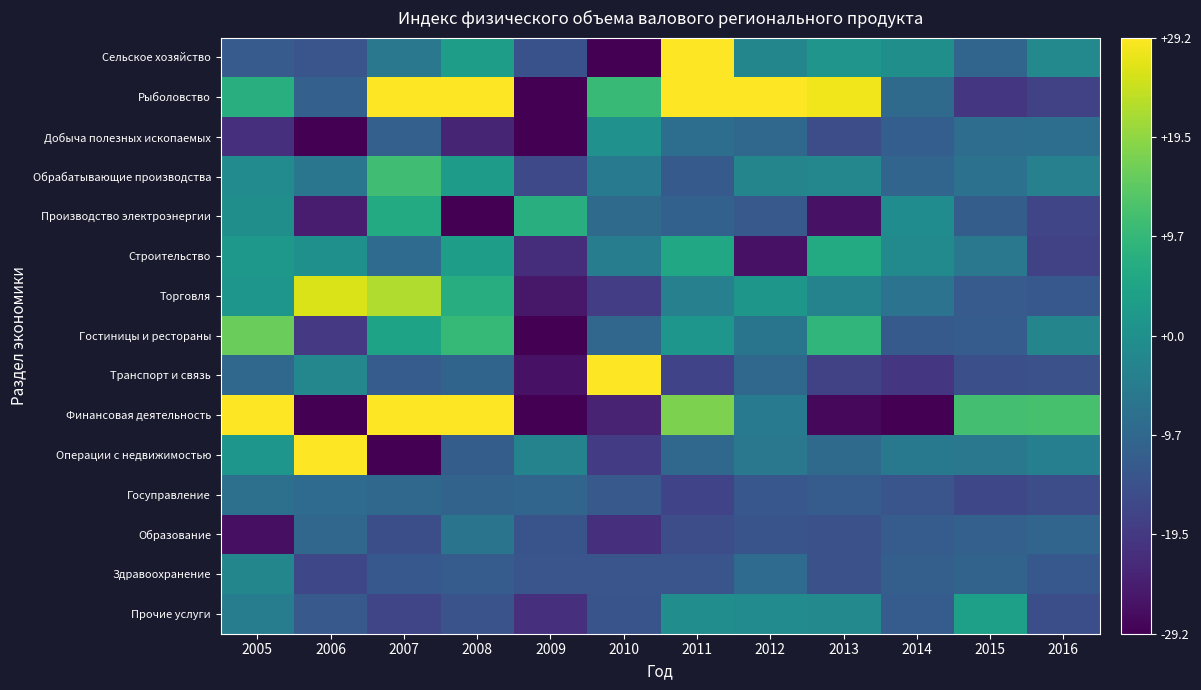

Rank the series at 2006 from lowest to highest value.

Финансовая деятельность, Добыча полезных ископаемых, Производство электроэнергии, Гостиницы и рестораны, Здравоохранение, Сельское хозяйство, Прочие услуги, Рыболовство, Образование, Госуправление, Обрабатывающие производства, Транспорт и связь, Строительство, Торговля, Операции с недвижимостью